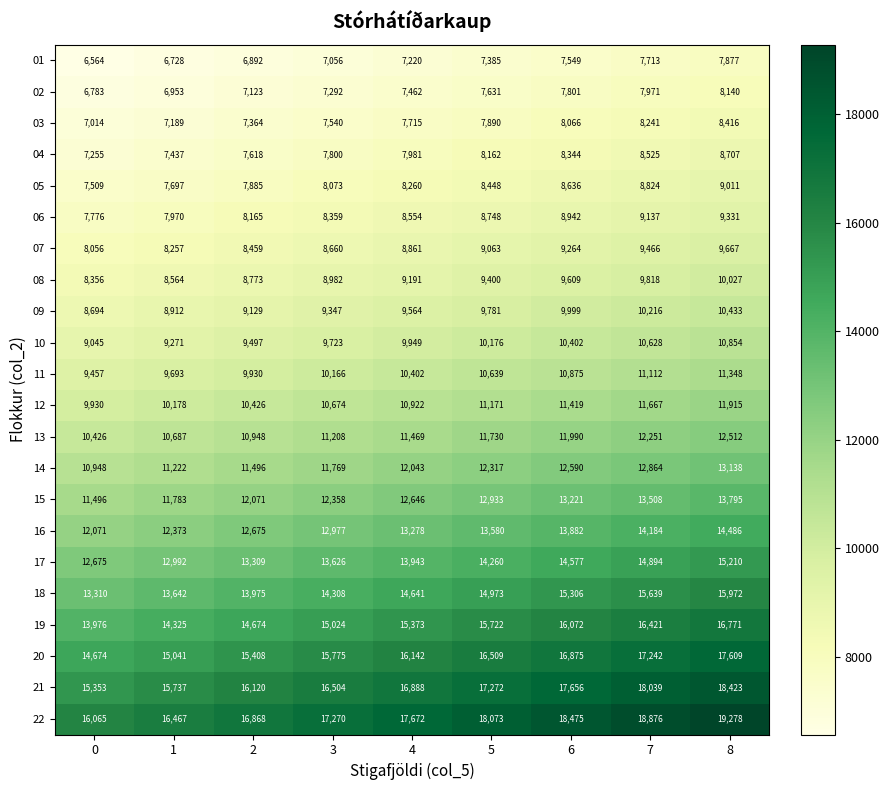

At how many categories does at least one series exceed 6808?

9